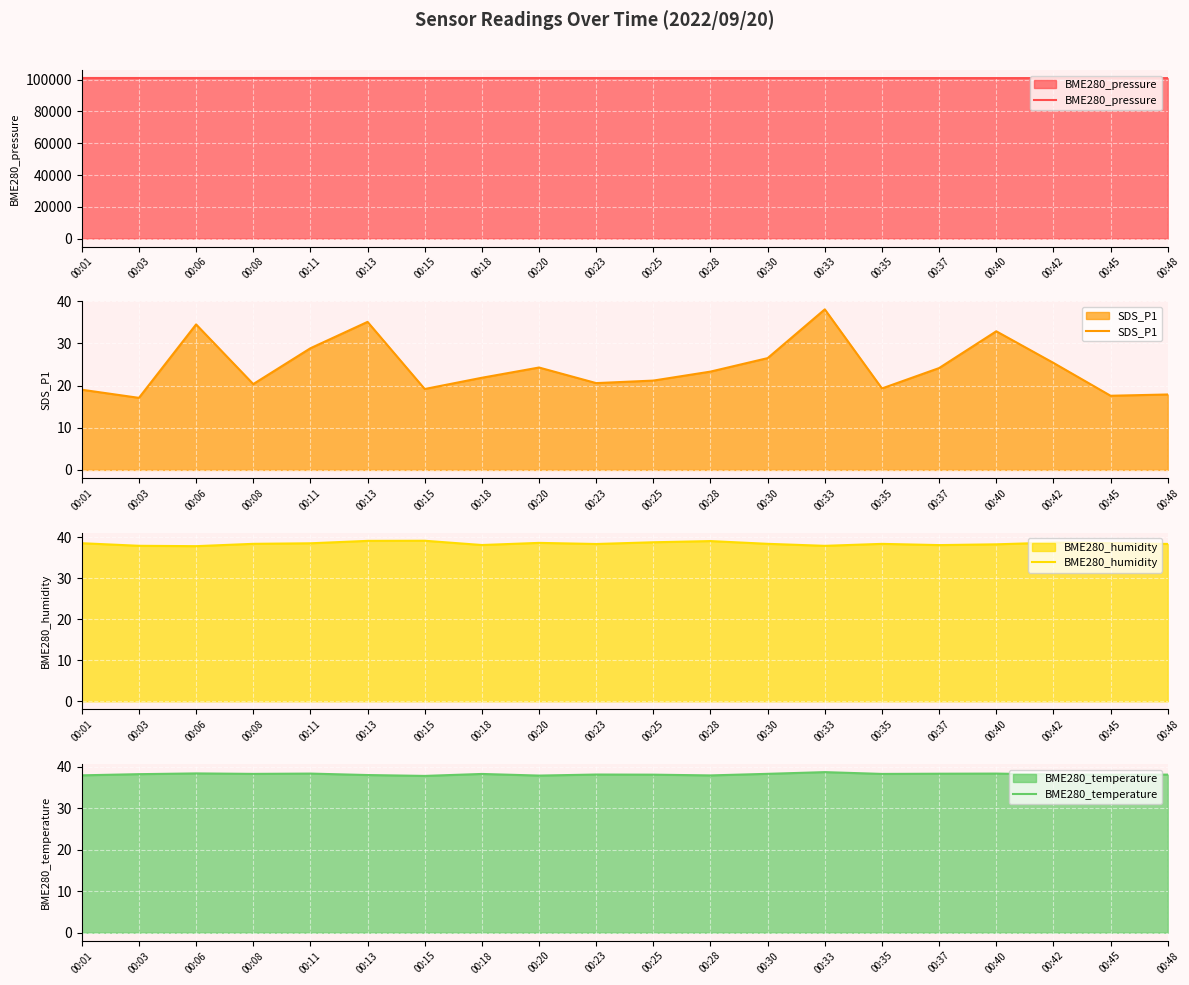

How many lines are shown in the chart?

4